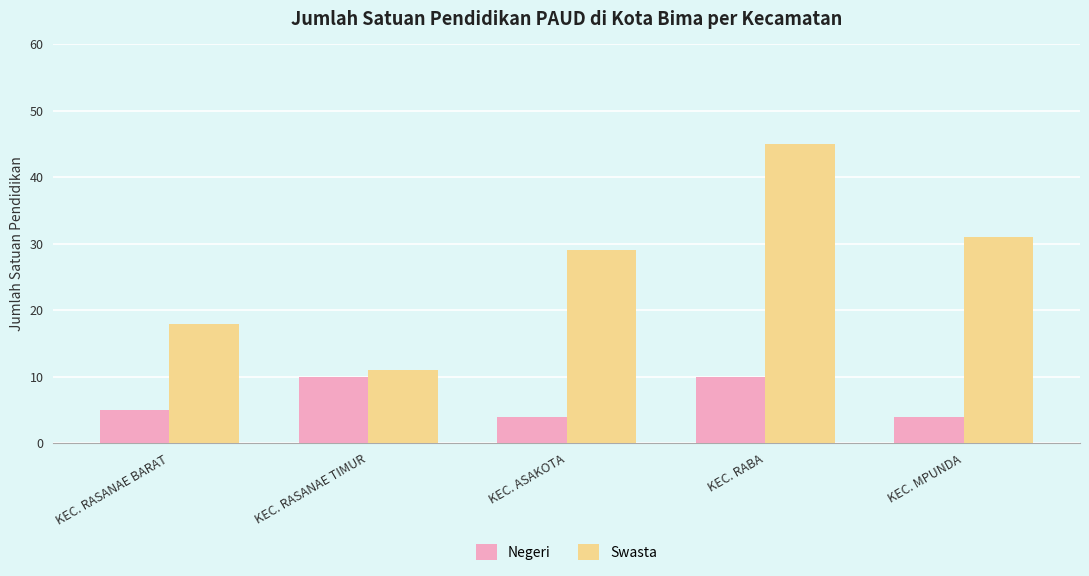

Between KEC. RASANAE TIMUR and KEC. RABA, which series saw the biggest shift?

Swasta